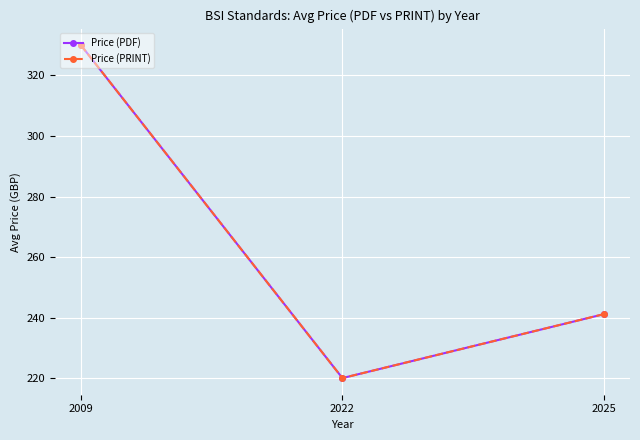

Is it true that Price (PDF) equals 330.0 at 2009?

True